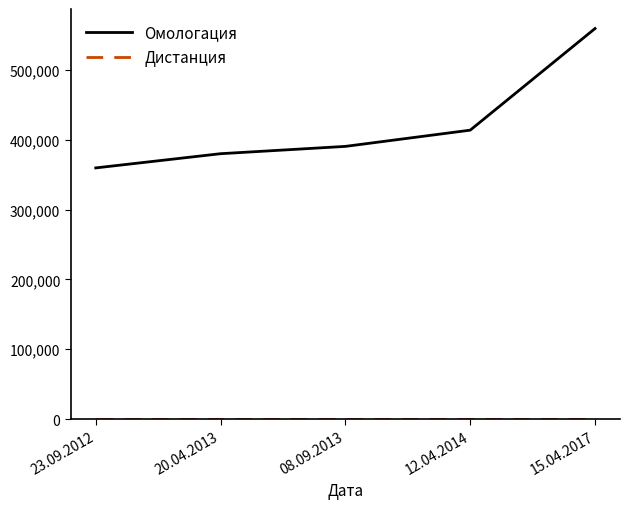

At which category is the sum across all series the highest?

15.04.2017